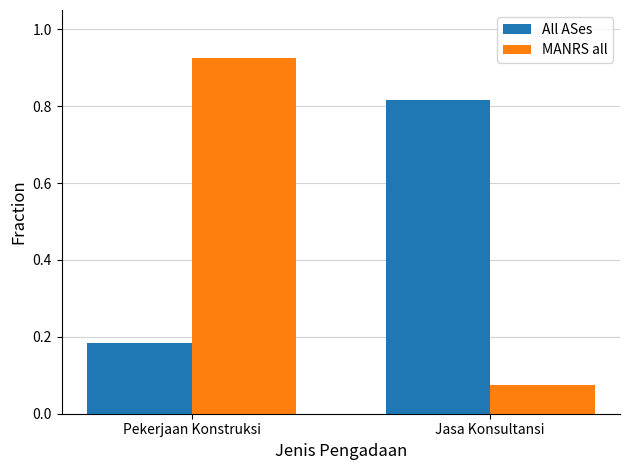

Rank the series by their maximum value, from highest to lowest.

MANRS all, All ASes